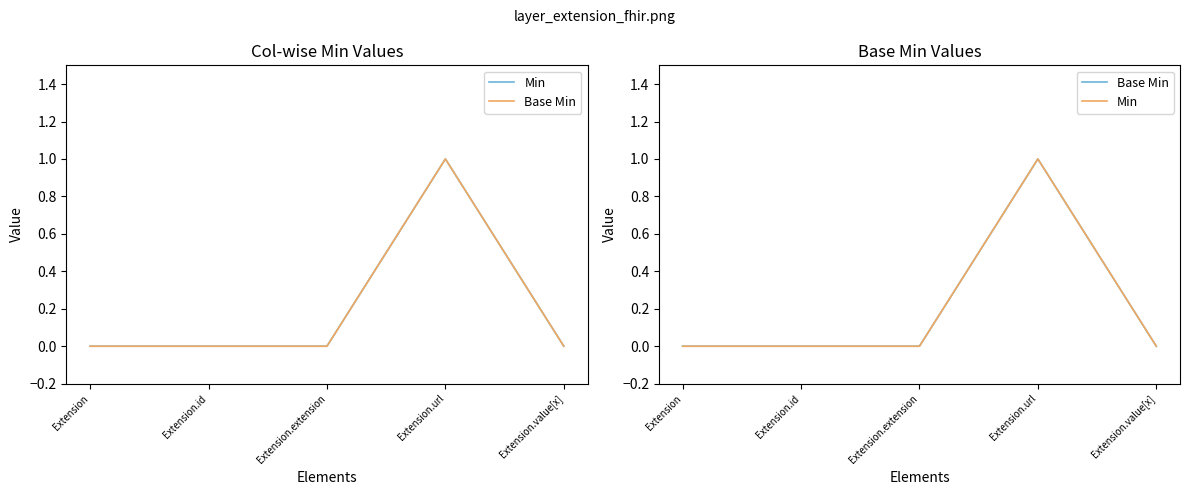

Count the Base Min values in the range 0 to 1.

5